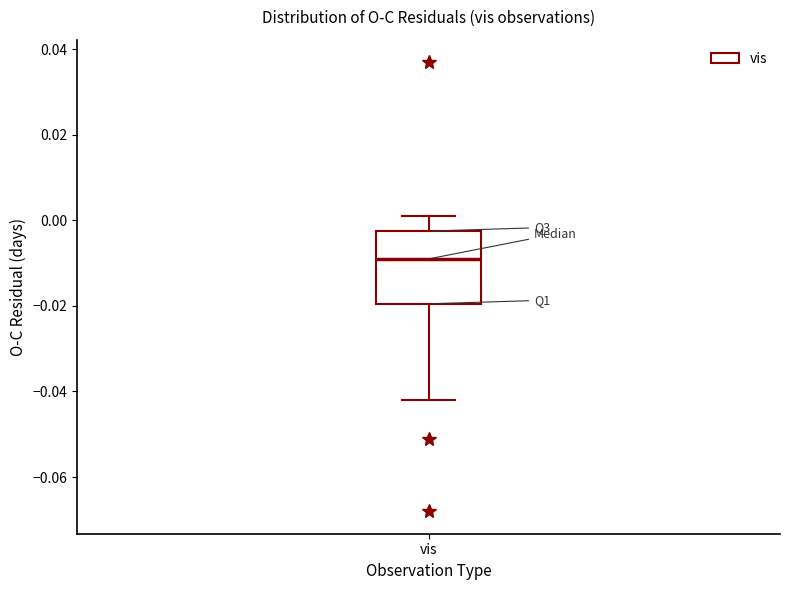

Read this box plot against the y-axis: the position of the median line, the range covered by the box, and the ends of both whiskers. The values are not printed on the chart, so give them approximately, as read against the axis.

median -0.008, box -0.020 to -0.002, whiskers -0.042 to 0.002